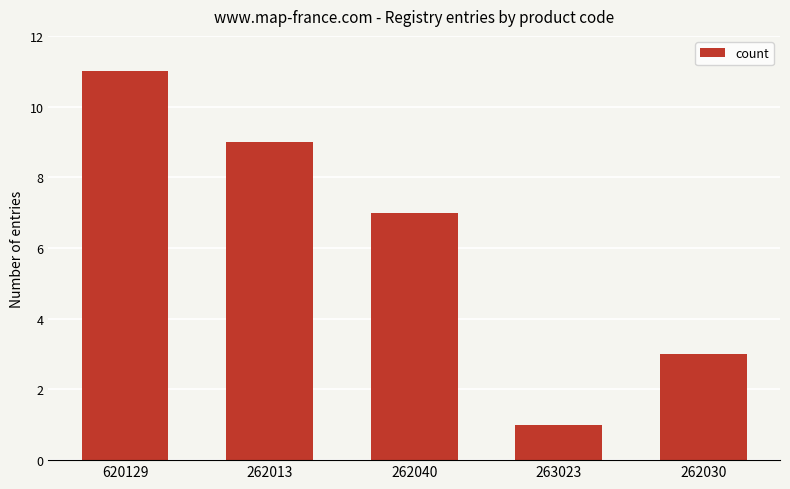

Rank the categories by value from lowest to highest.

263023, 262030, 262040, 262013, 620129